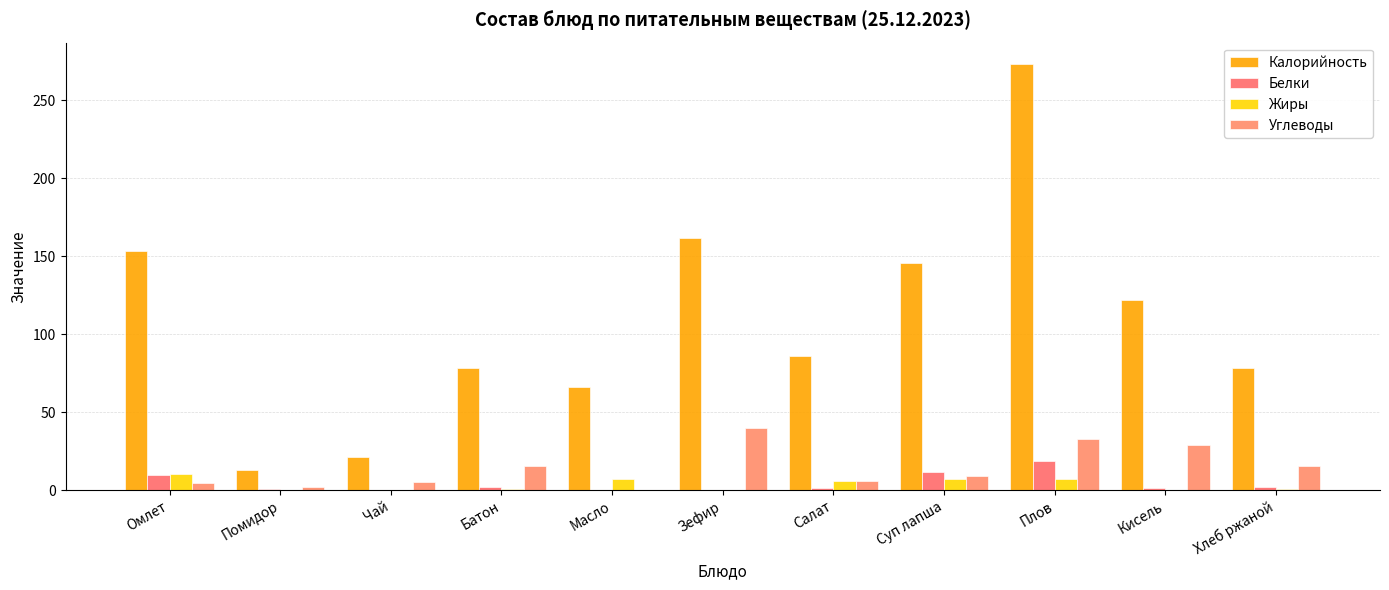

At which category is the sum across all series the highest?

Плов